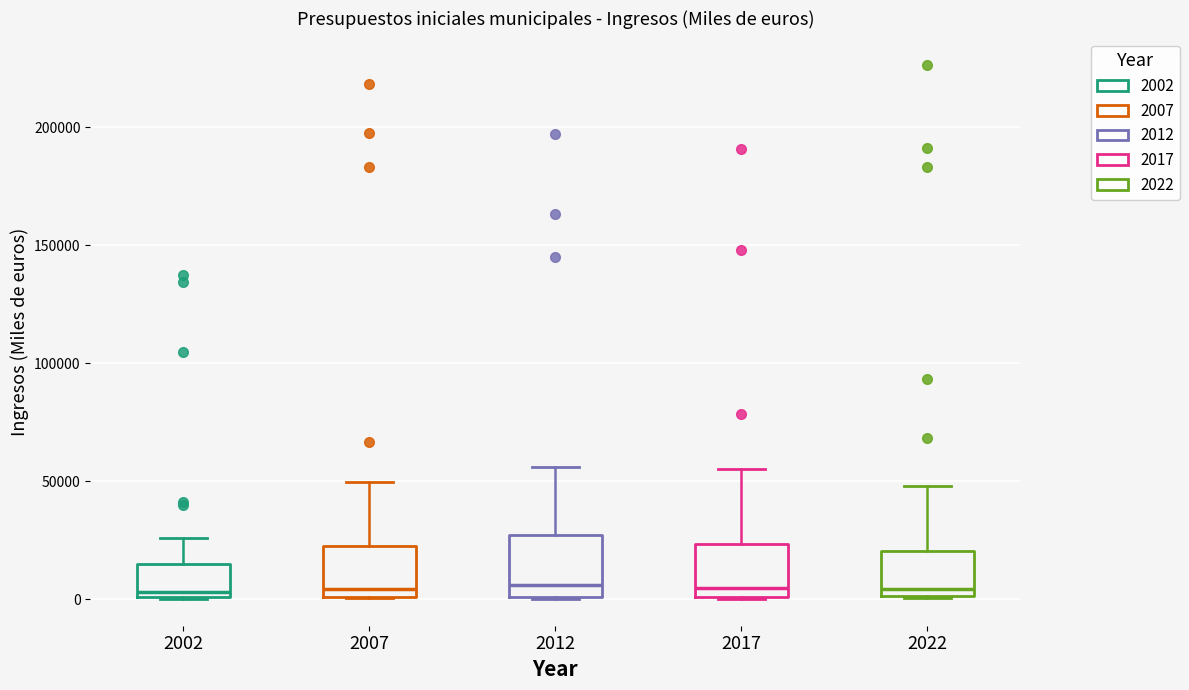

Reading left to right, read every box against the y-axis: the position of its median line, the range the box covers, and the ends of its whiskers. The values are not printed on the chart, so give them approximately, as read against the axis.

2002: median 5000, box 0 to 15000, whiskers 0 to 25000
2007: median 5000, box 0 to 25000, whiskers 0 to 50000
2012: median 5000, box 0 to 25000, whiskers 0 to 55000
2017: median 5000, box 0 to 25000, whiskers 0 to 55000
2022: median 5000, box 0 to 20000, whiskers 0 to 50000